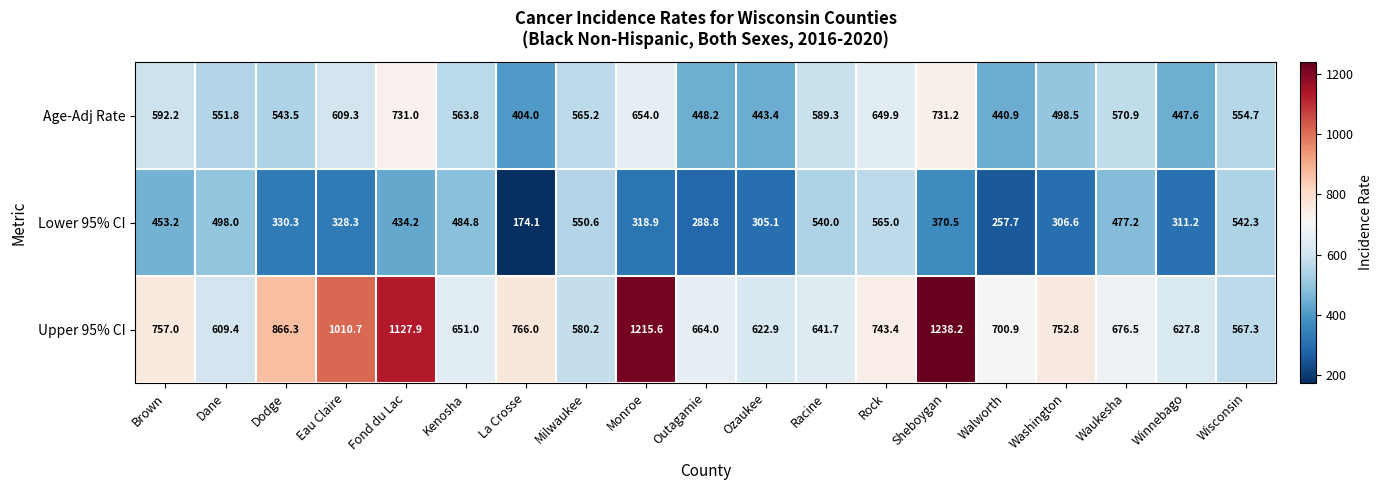

The Lower 95% CI series shows 679.2 at Brown. True or false?

False